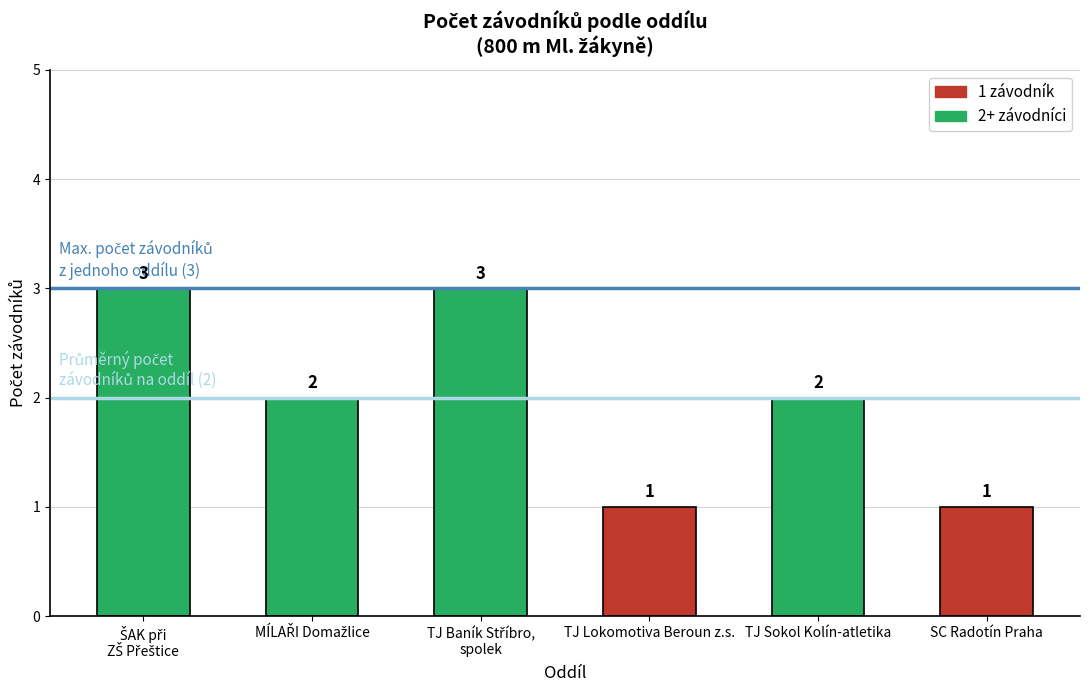

Count the values in the range 1 to 3.

6